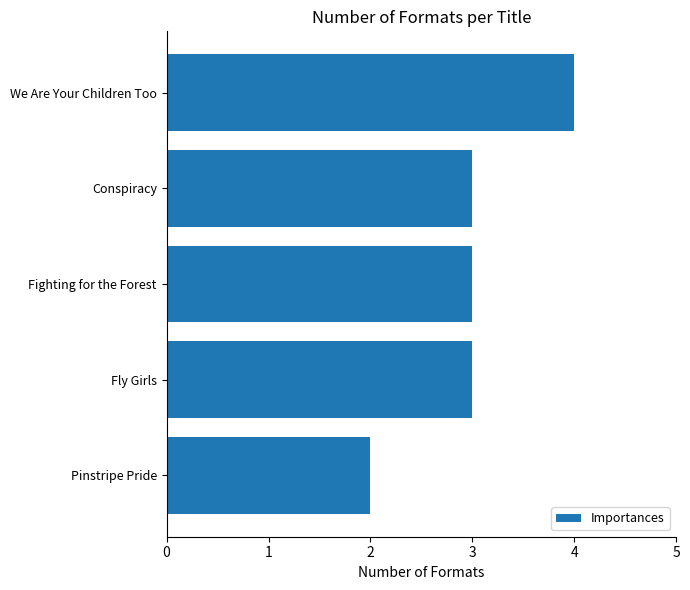

How many categories are shown in the chart?

5